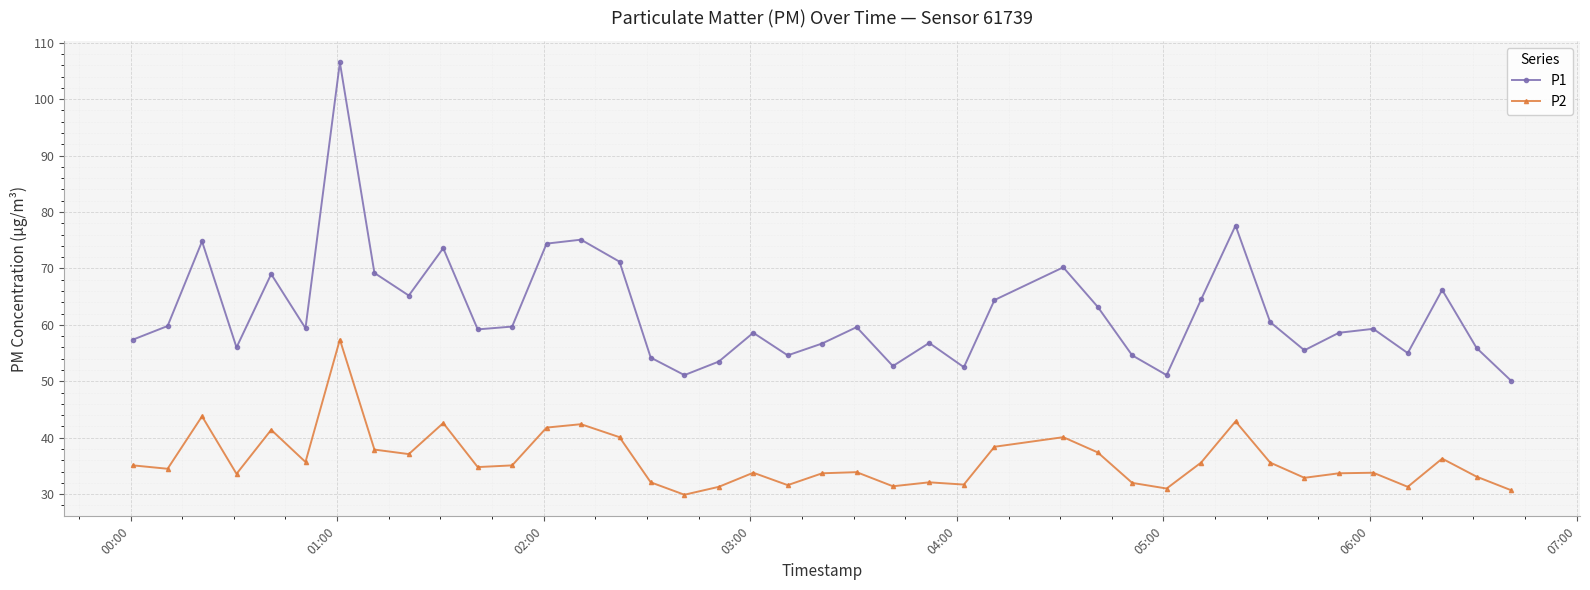

What is the highest value of the P2 series?

57.4